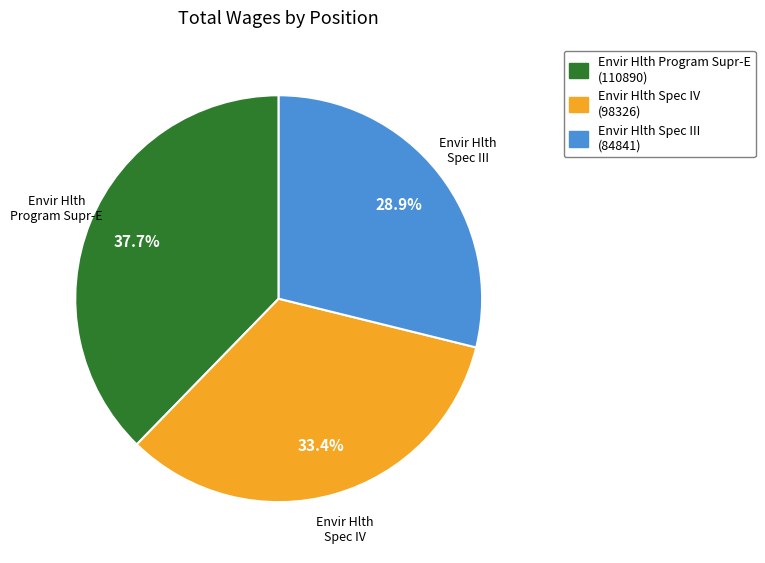

Rank the categories by value from highest to lowest.

Envir Hlth Program Supr-E, Envir Hlth Spec IV, Envir Hlth Spec III